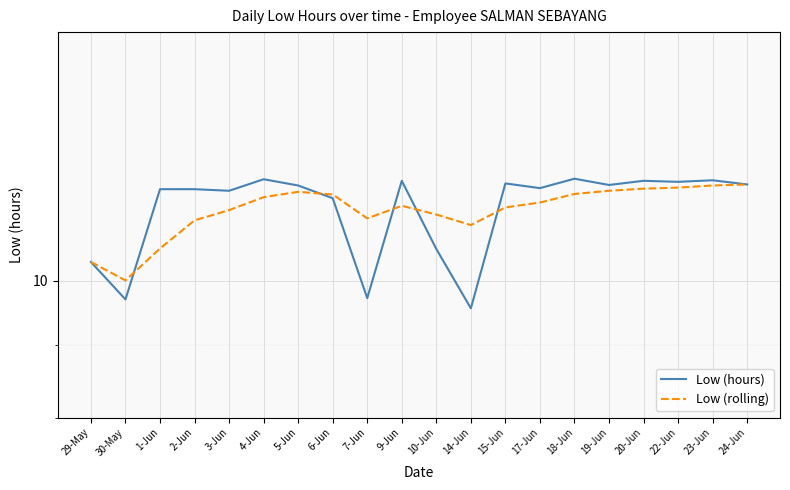

Rank the categories by Low (hours) value from lowest to highest.

14-Jun, 30-May, 7-Jun, 29-May, 10-Jun, 6-Jun, 3-Jun, 1-Jun, 2-Jun, 17-Jun, 5-Jun, 19-Jun, 24-Jun, 15-Jun, 22-Jun, 9-Jun, 20-Jun, 23-Jun, 4-Jun, 18-Jun